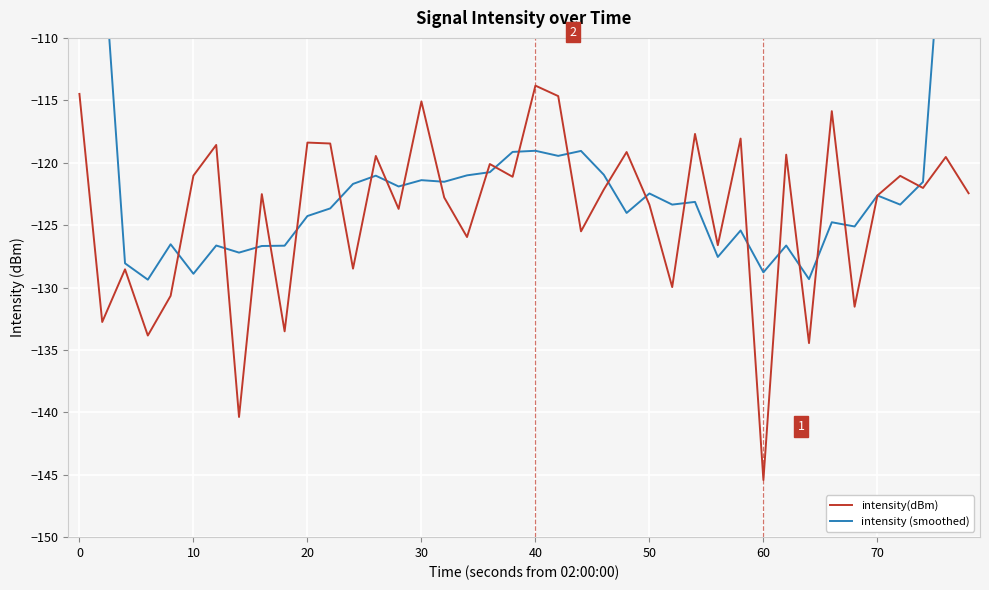

Which series has the largest range (max minus min)?

intensity (smoothed)